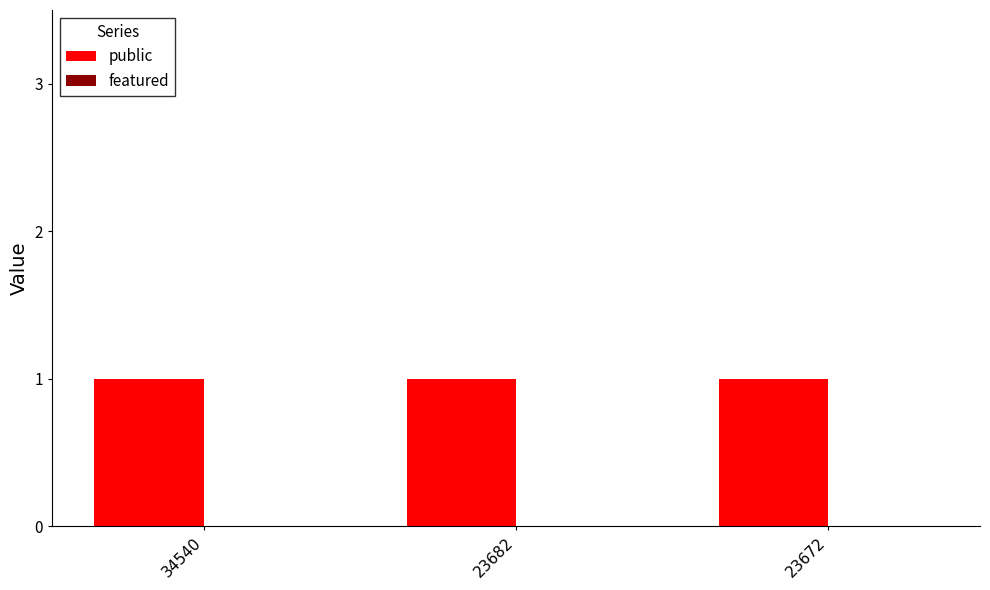

Between 34540 and 23672, which series saw the biggest shift?

public